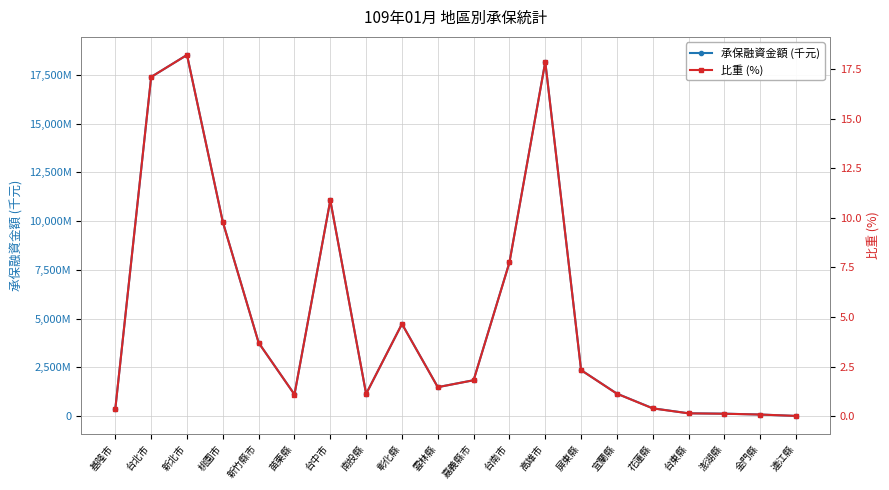

How many data points in 承保融資金額 (千元) are above 1838042?

9